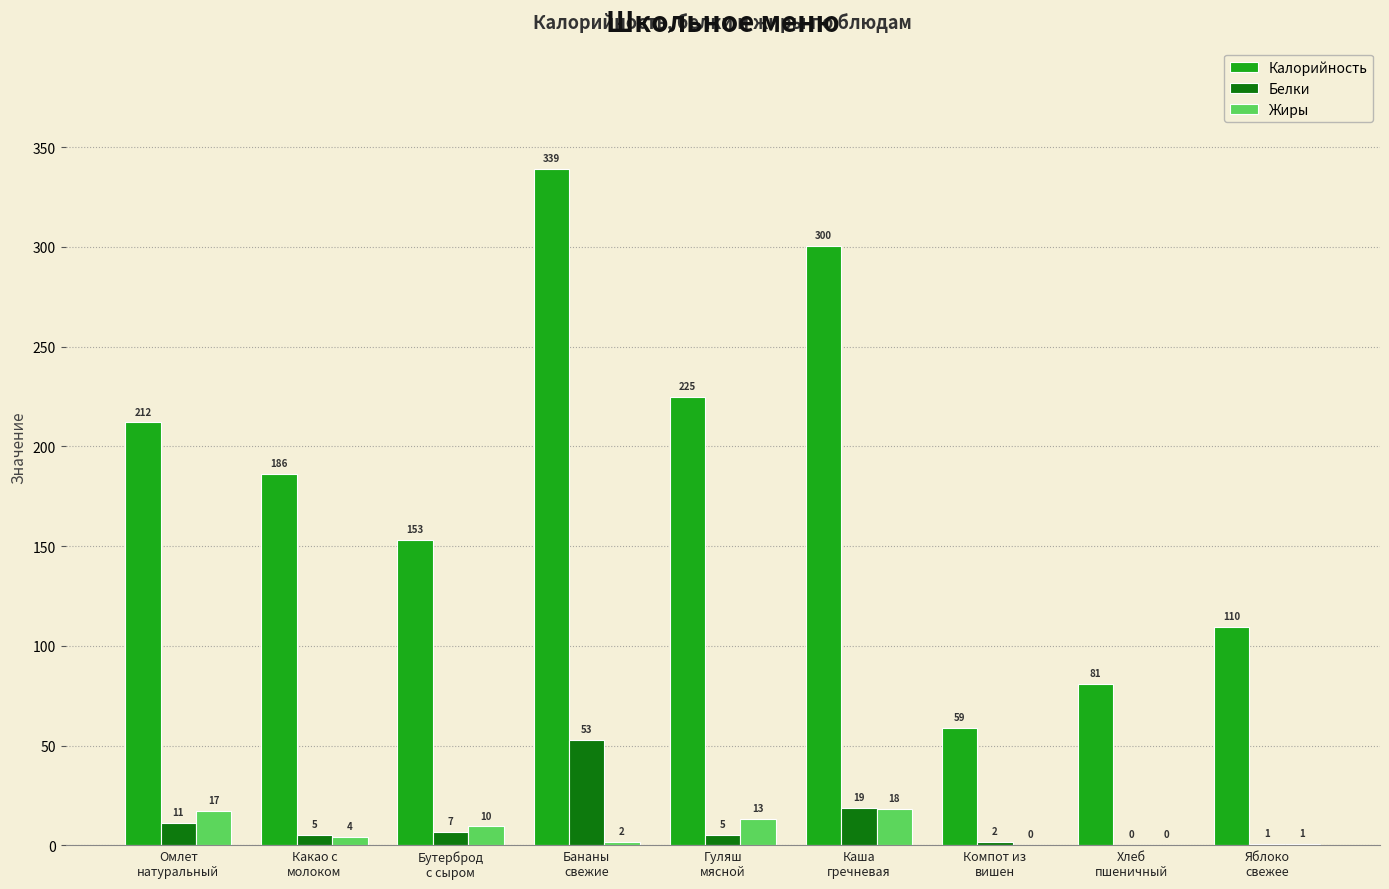

Are the bars grouped side by side (vs. stacked)?

Yes